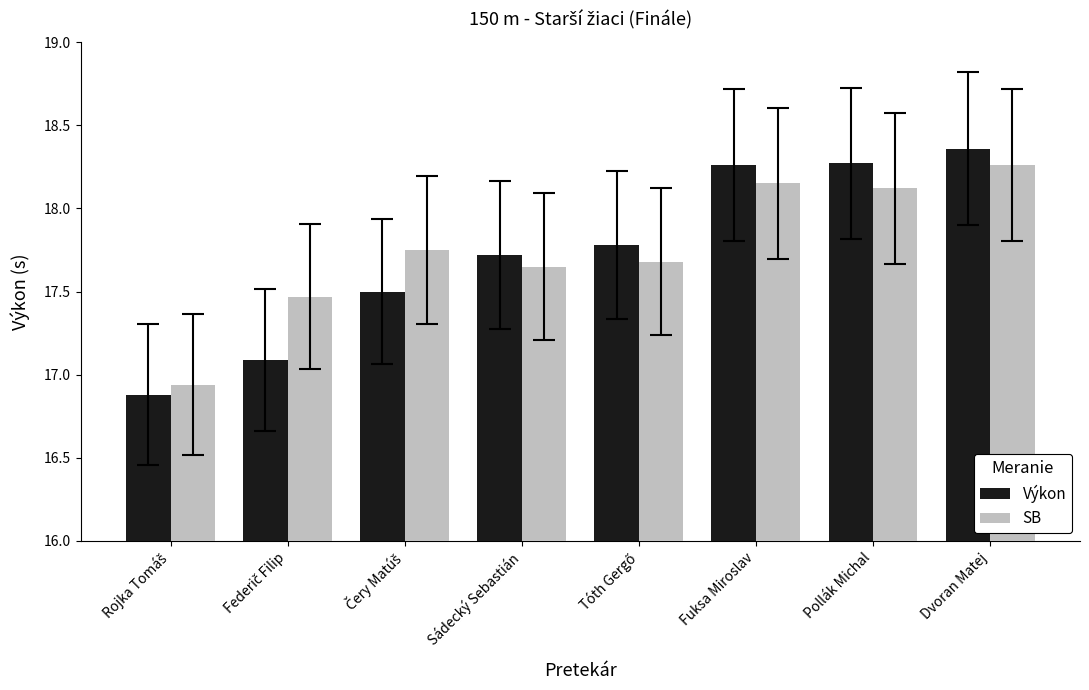

What is the spread (max minus min) of values at Dvoran Matej?

0.1